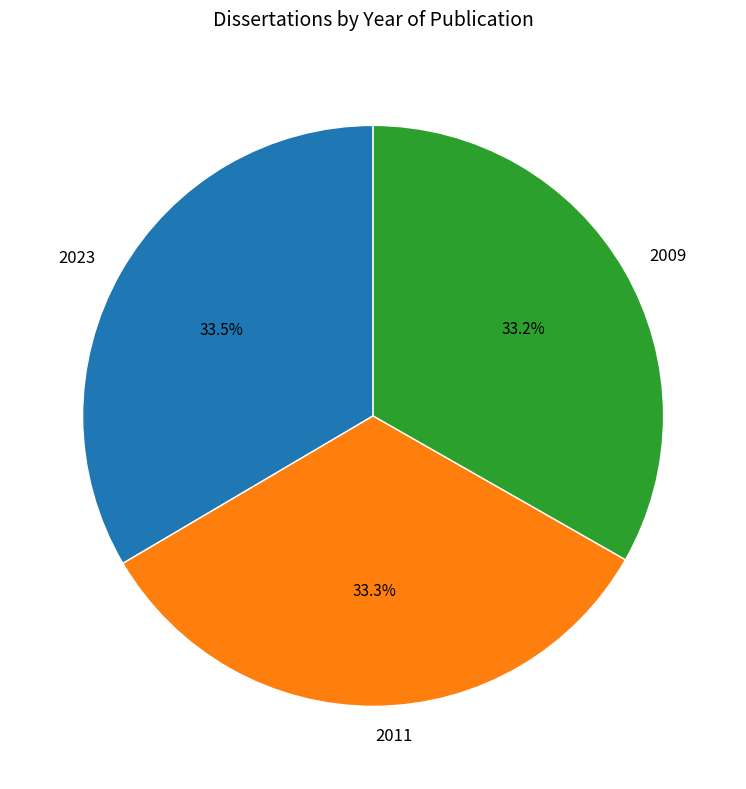

What percentage is the 2009 slice, to the nearest percent?

33%